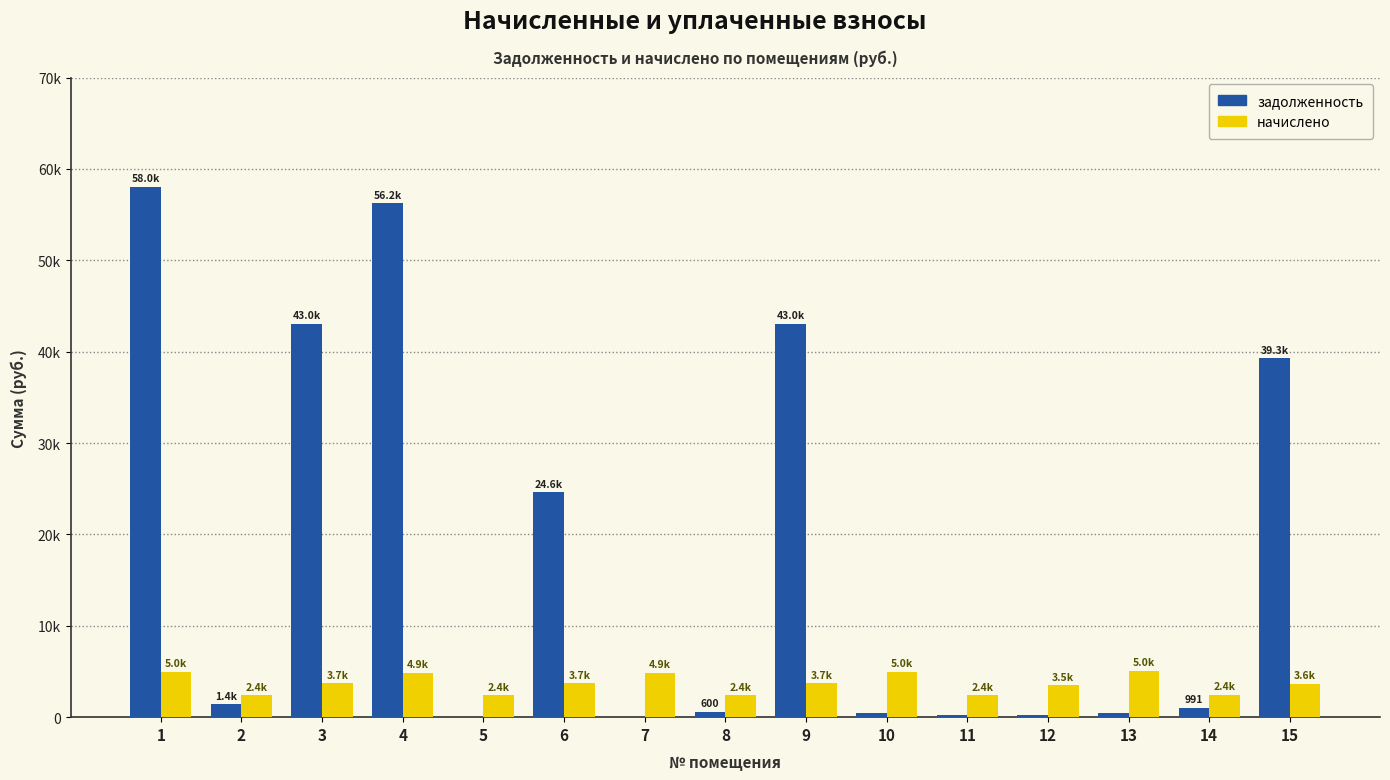

What is the sum of all задолженность values?

268509.8